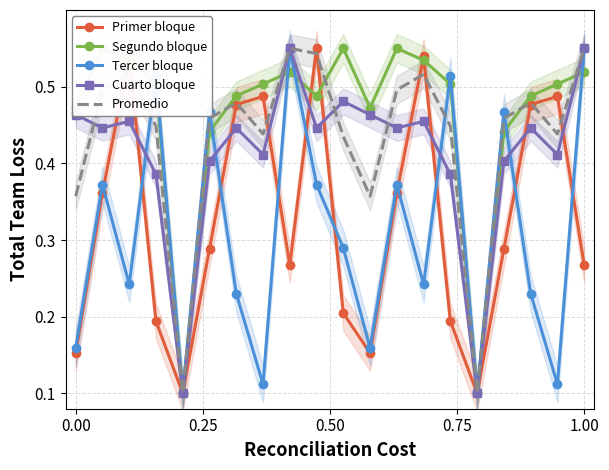

How many Promedio values are between 0 and 1?

20